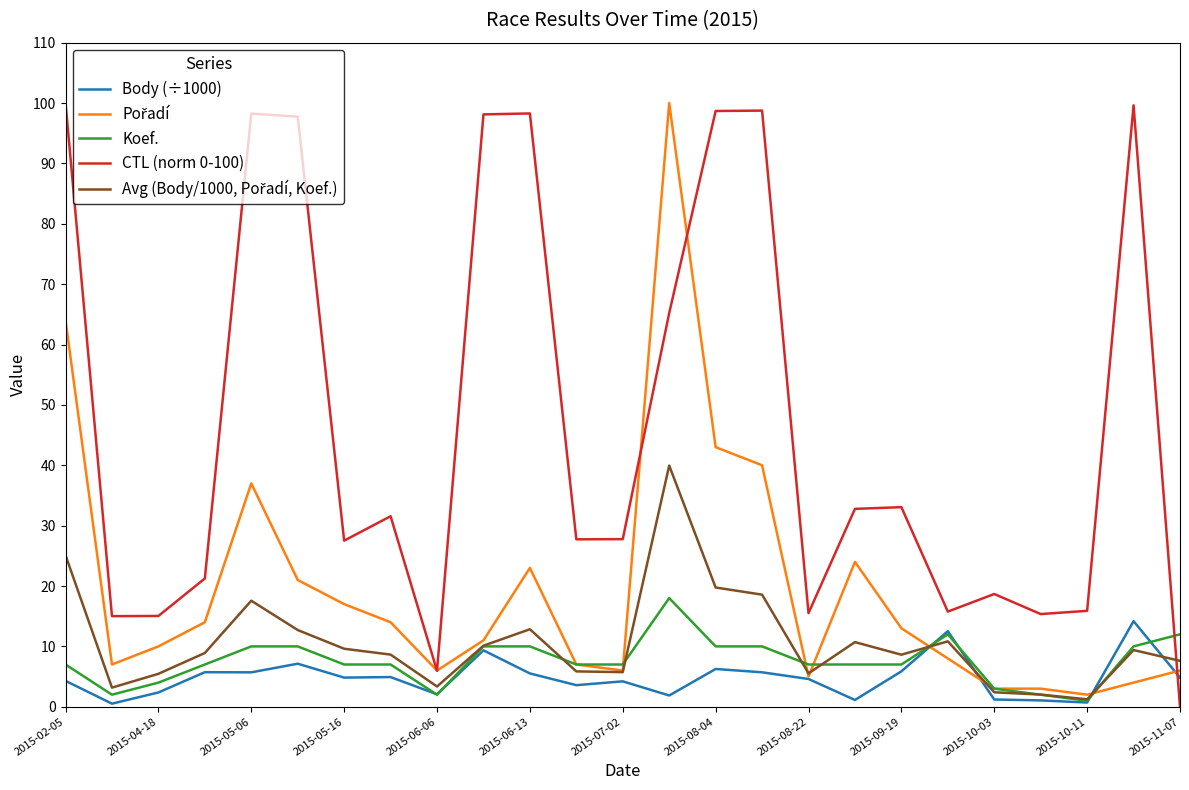

Which series has the largest total across all categories?

CTL (norm 0-100)